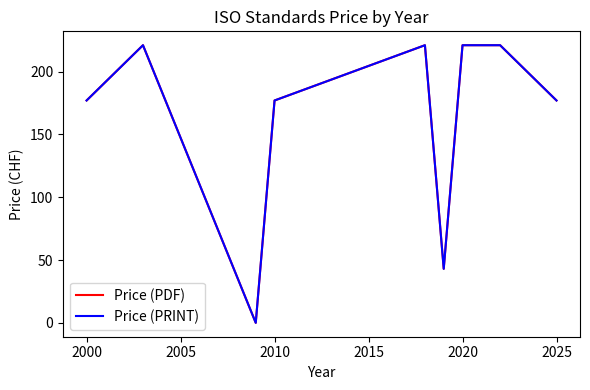

Does the chart have visible grid lines?

No